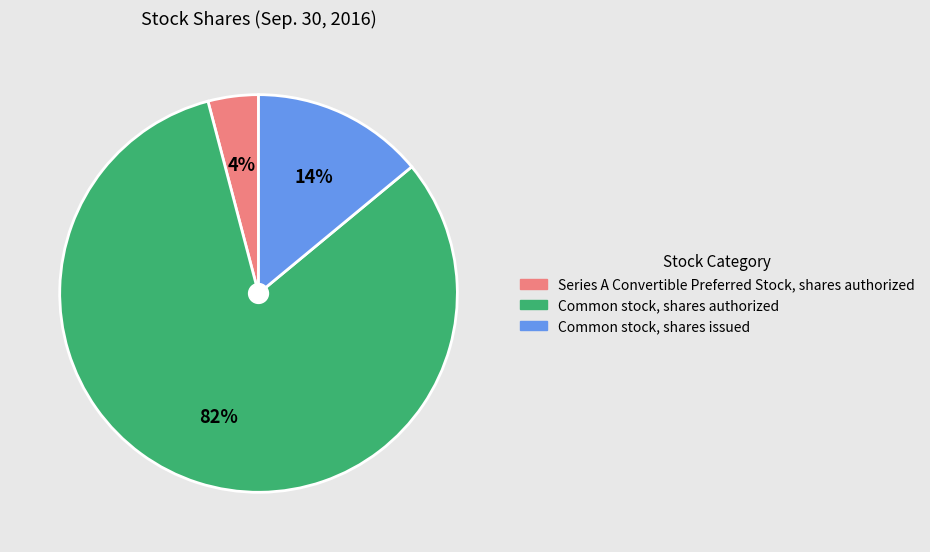

What is the ratio of the value at Series A Convertible Preferred Stock, shares authorized to the value at Common stock, shares issued?

0.3